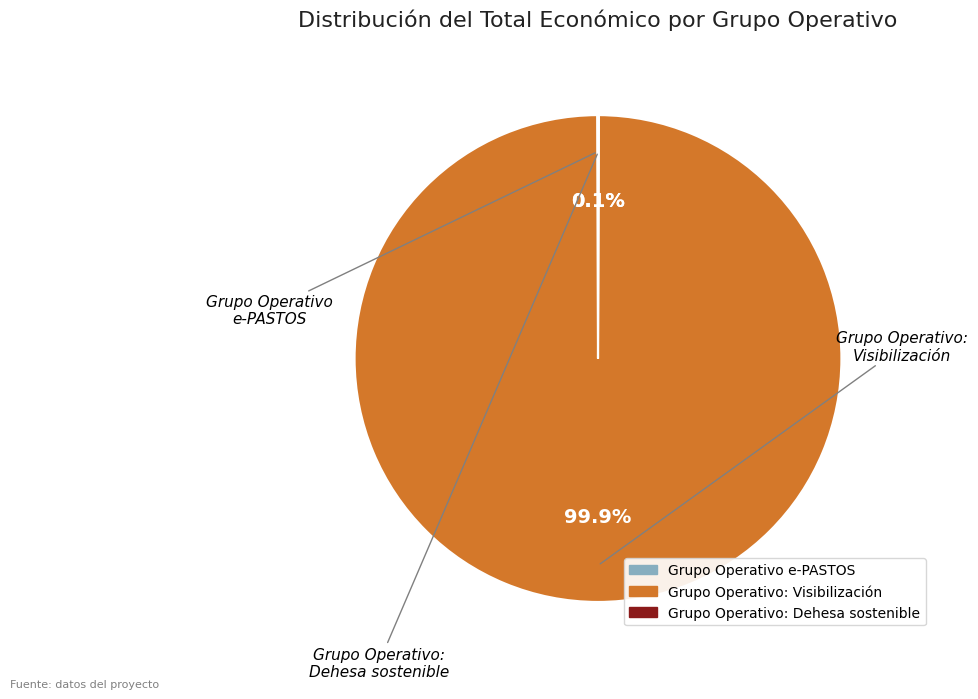

Is there any slice that represents more than half of the pie?

Yes